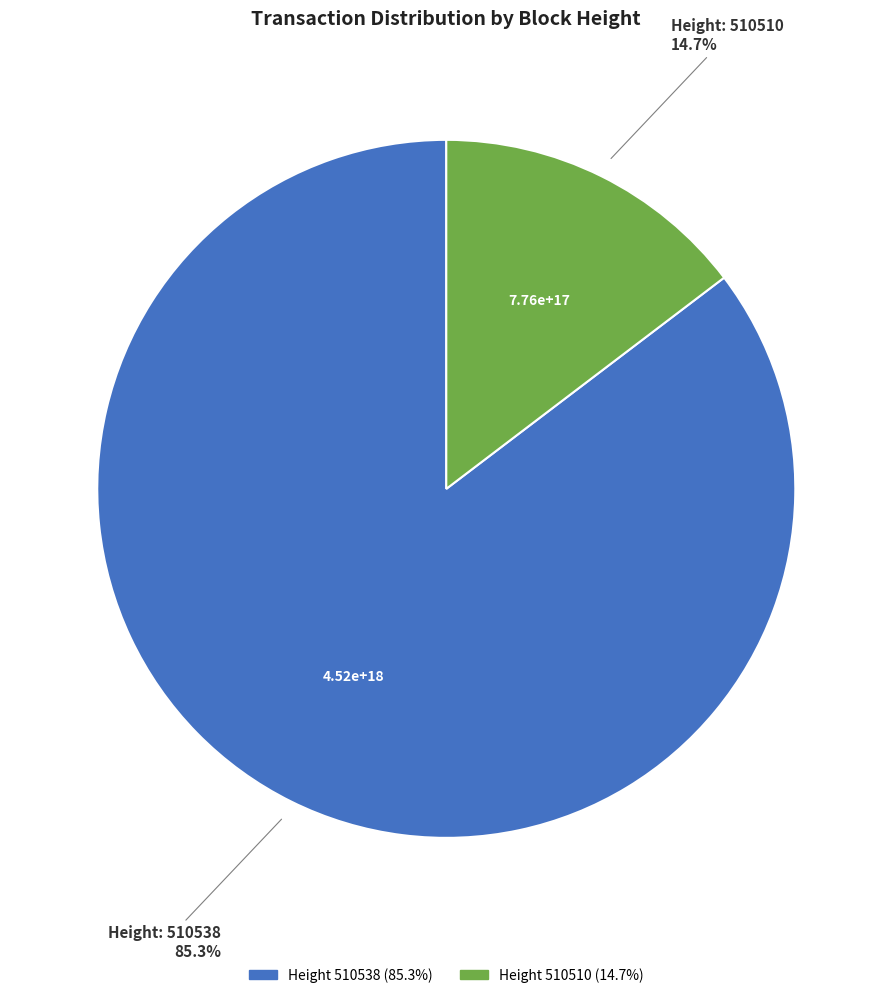

Is there a majority slice in this chart?

Yes